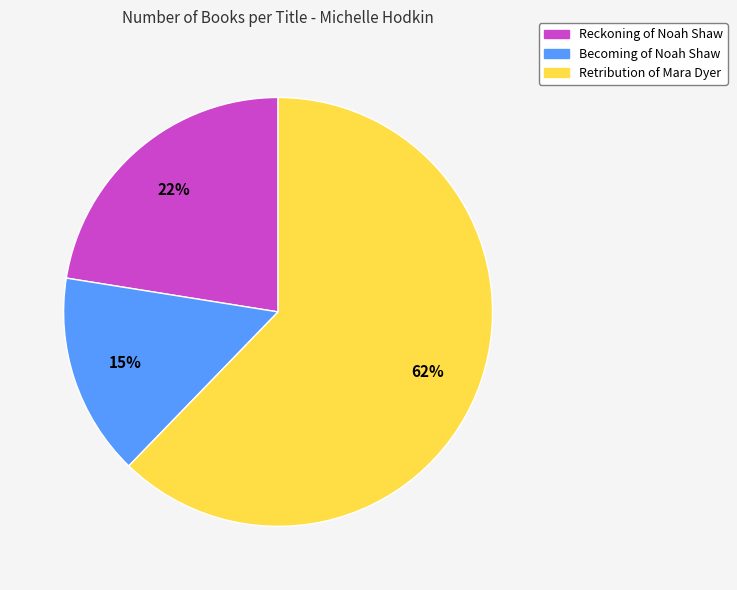

Does any single category account for the majority?

Yes